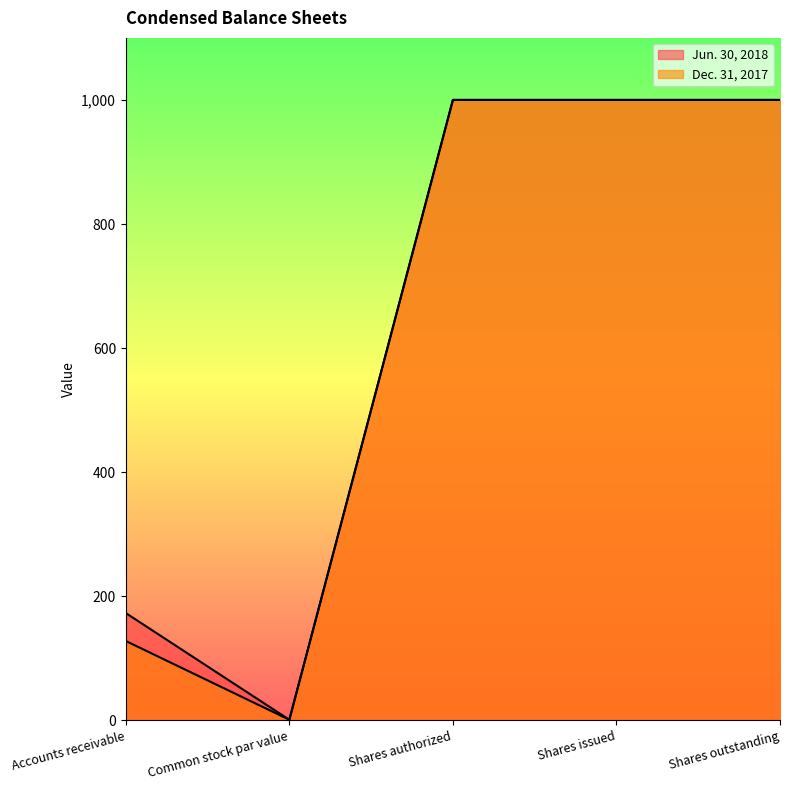

Reading left to right, extract all data points from this chart.

Jun. 30, 2018: Accounts receivable=173	Common stock par value=1	Shares authorized=1000	Shares issued=1000	Shares outstanding=1000
Dec. 31, 2017: Accounts receivable=128	Common stock par value=1	Shares authorized=1000	Shares issued=1000	Shares outstanding=1000